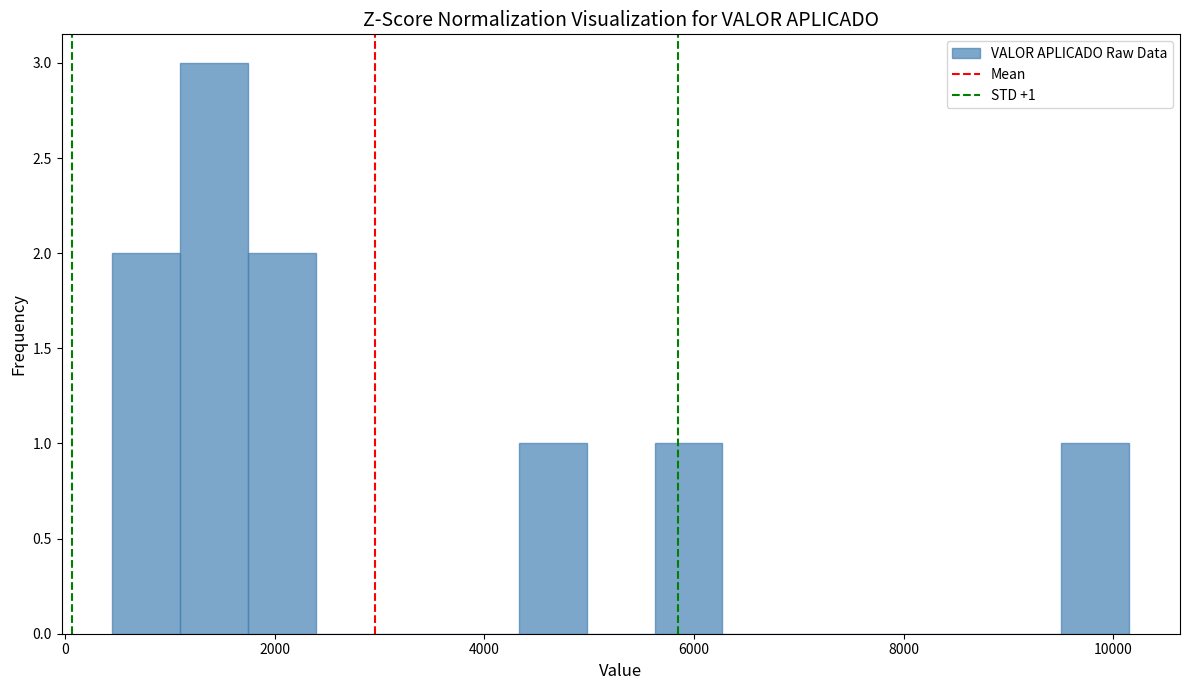

Read against the x-axis, roughly where is the centre of the tallest bar?

1400